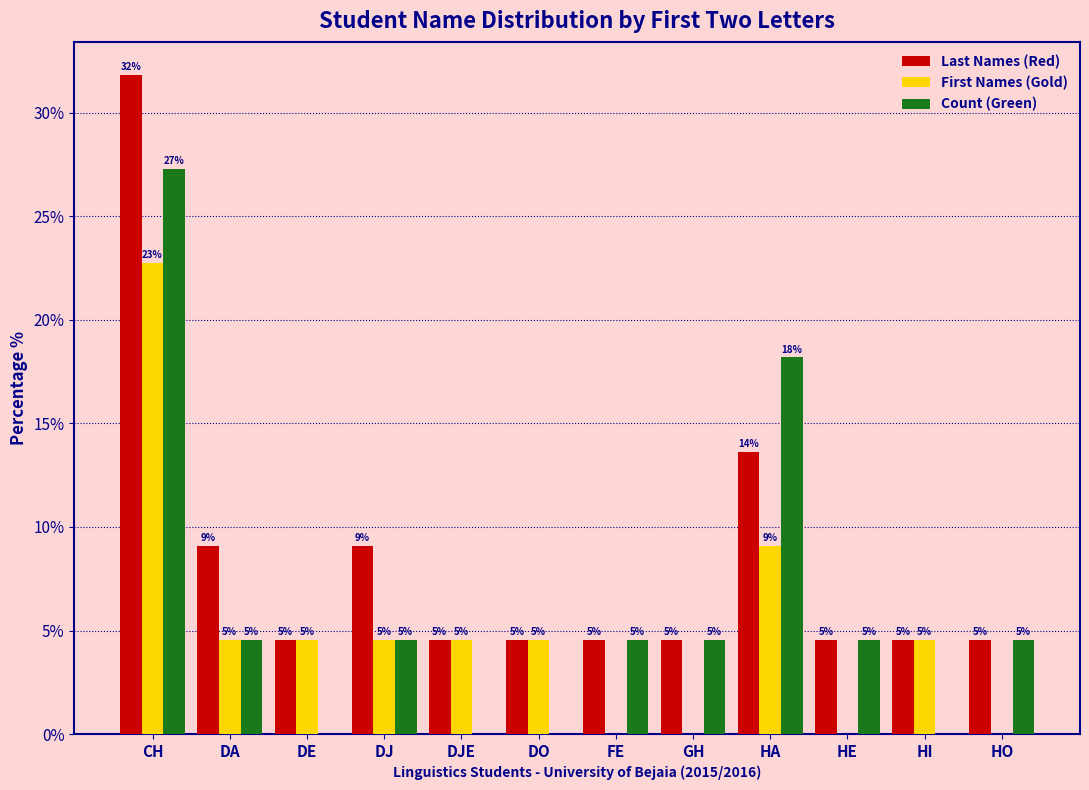

What is the difference between the highest and lowest values at FE?

4.5